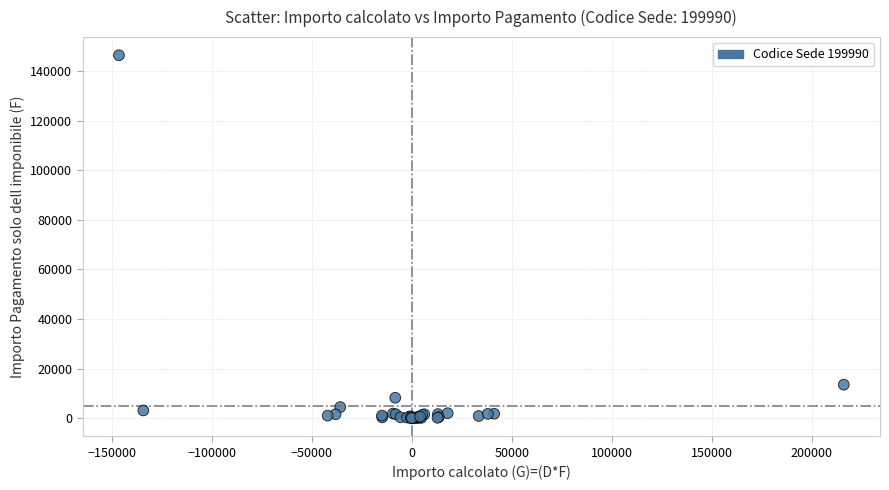

What Y value in the scatter plot is closest to 73178?

13500